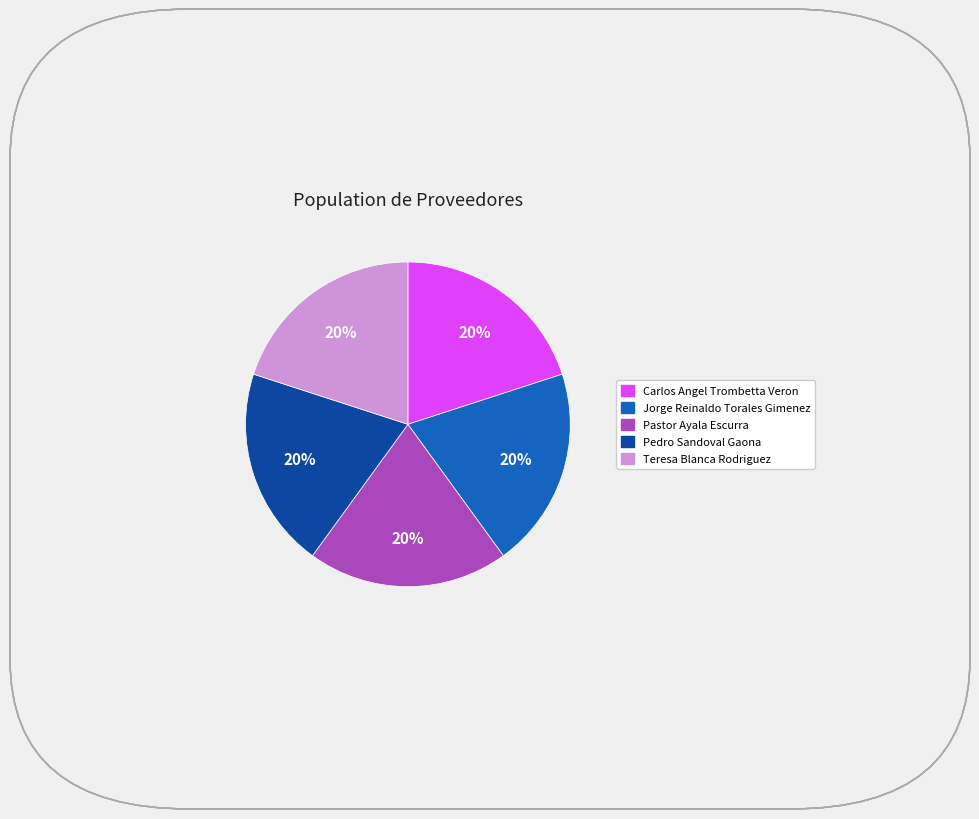

Is there any slice that represents more than half of the pie?

No